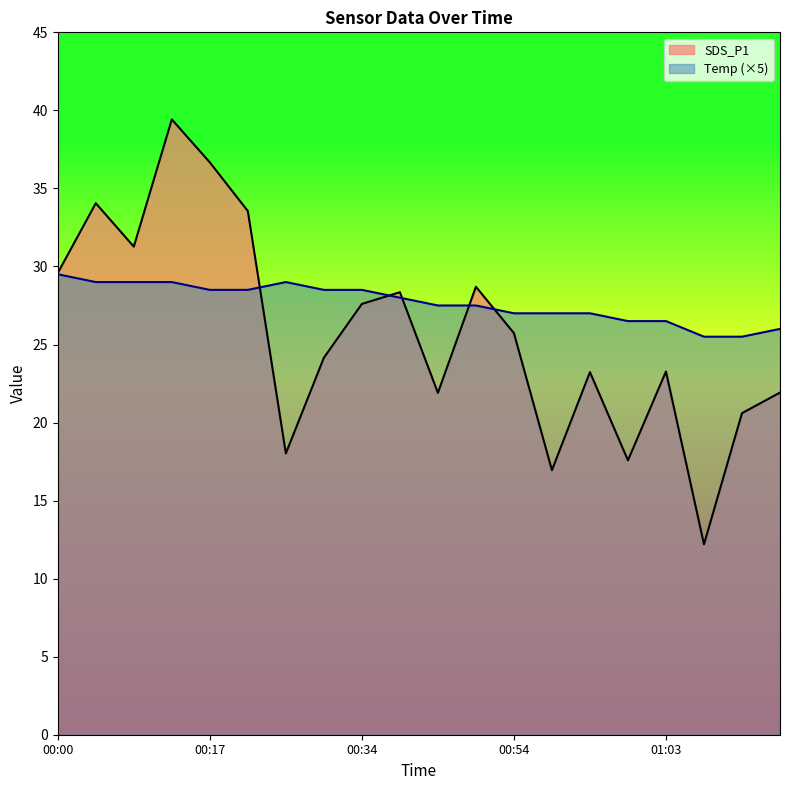

True or false: SDS_P1 has more than 1 interior local peaks.

True